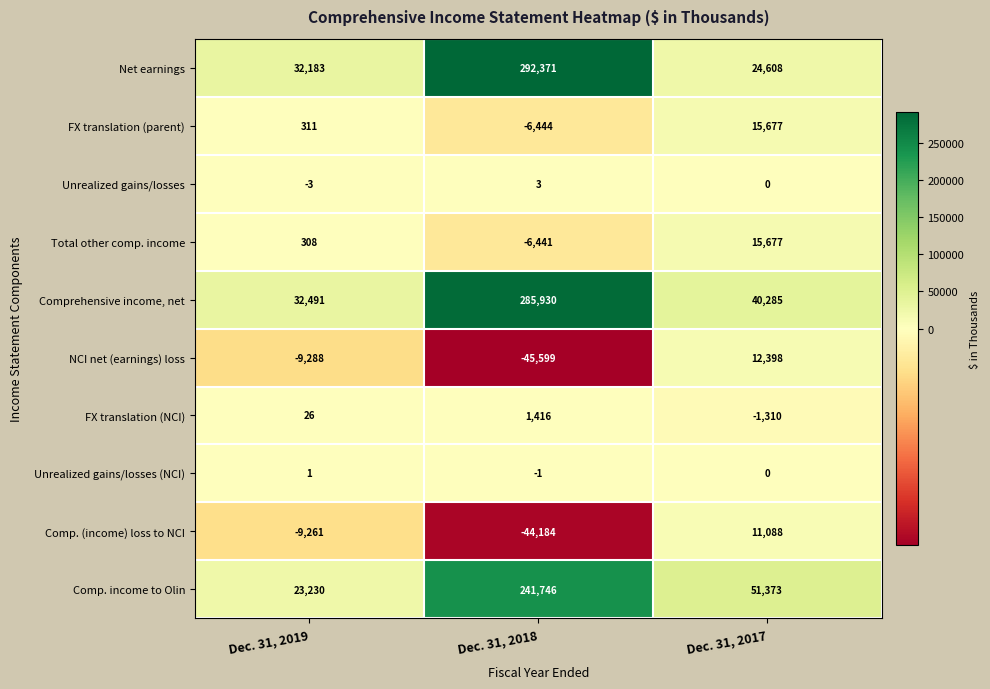

At which label is FX translation (NCI) closest to 53?

Dec. 31, 2019